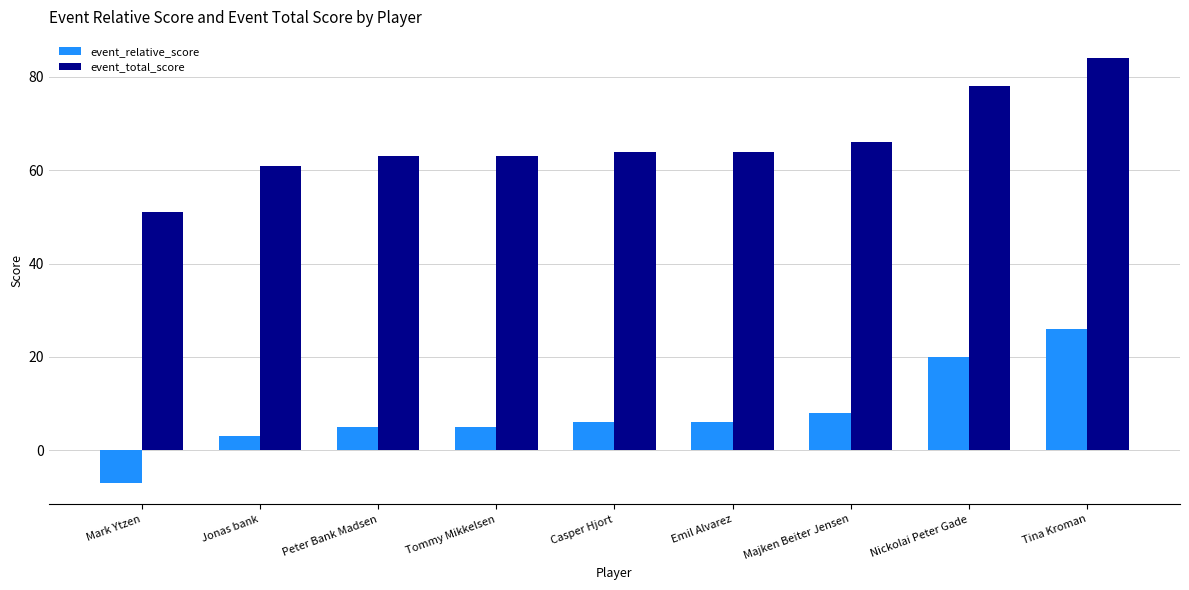

What is the spread (max minus min) of values at Nickolai Peter Gade?

58